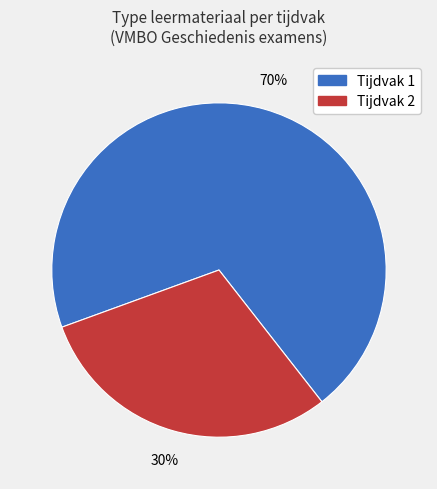

Does any single category account for the majority?

Yes